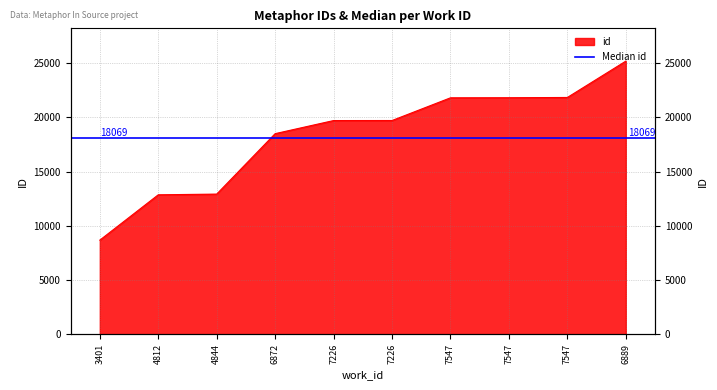

Where does the data first go above 19706?

7547